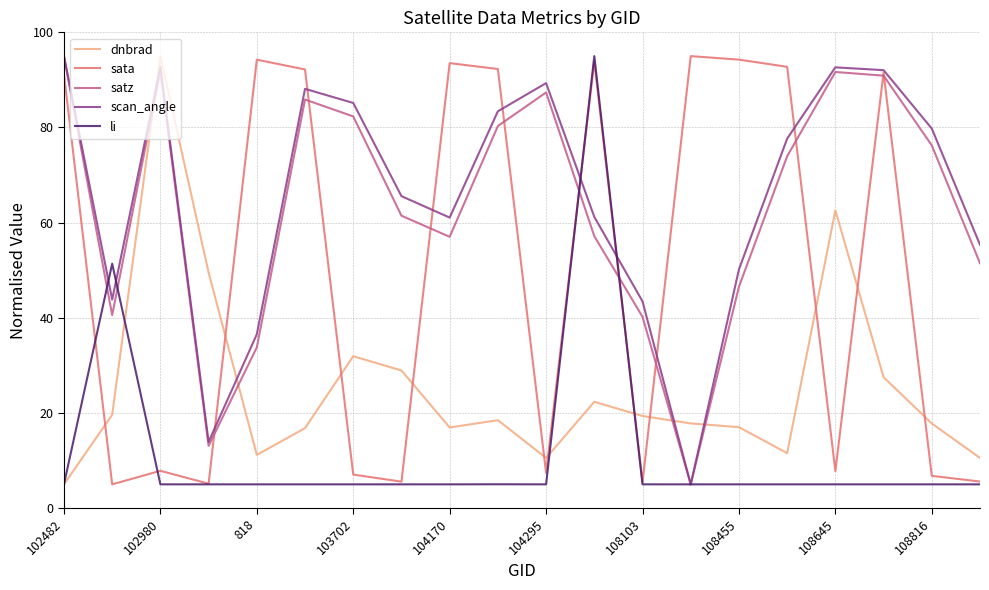

What is the minimum value for scan_angle?

5.0